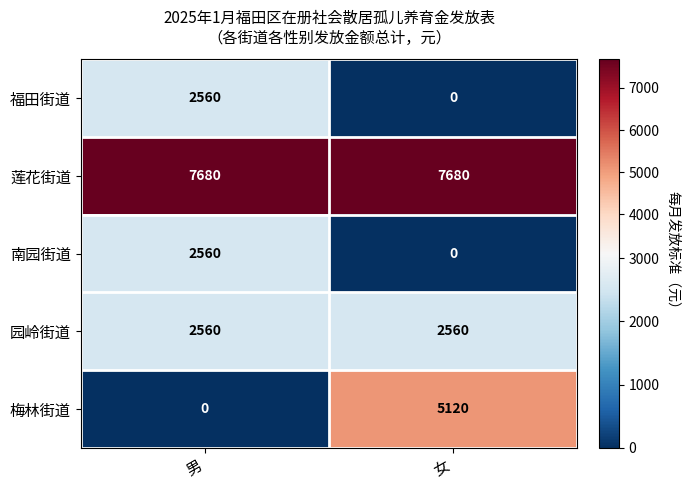

Reading right to left, list all the values displayed in this chart.

福田街道: 0	2560
莲花街道: 7680	7680
南园街道: 0	2560
园岭街道: 2560	2560
梅林街道: 5120	0